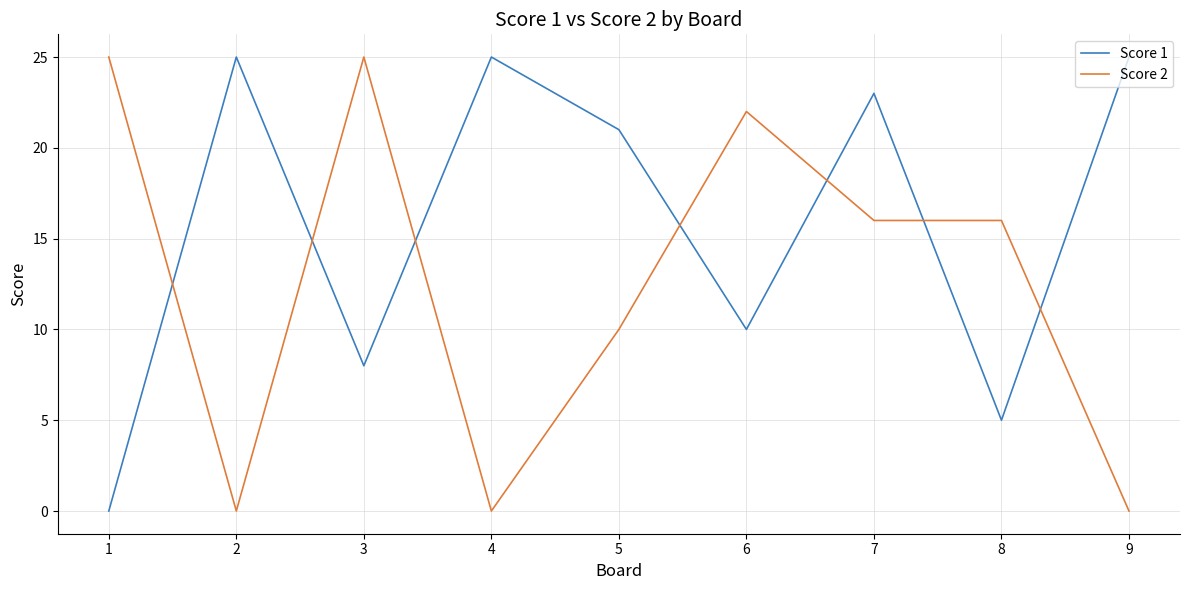

Between 2 and 8, which series saw the biggest shift?

Score 1